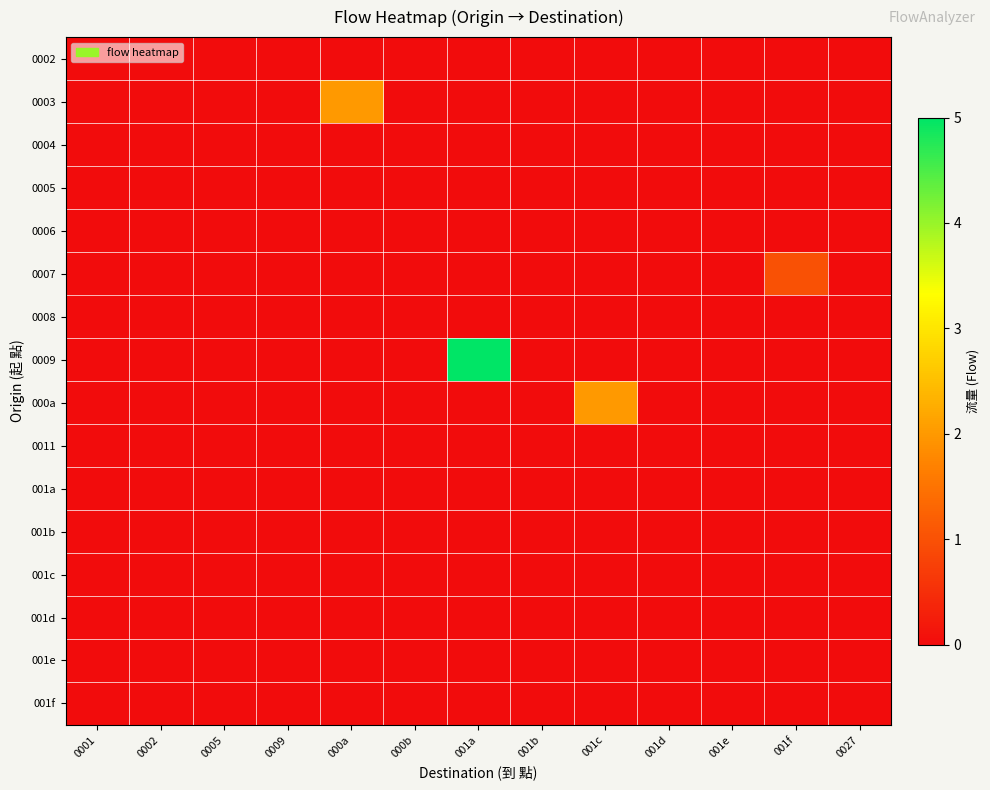

Between 001d and 001c, which is larger?

001d